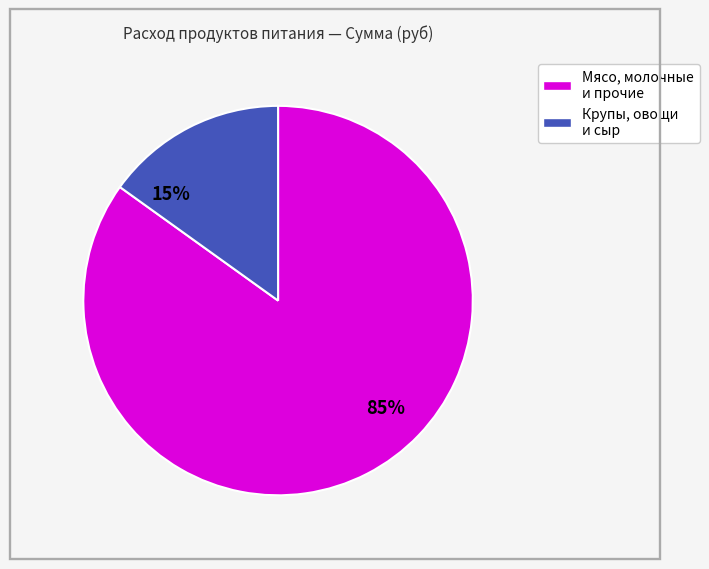

Count the number of slices in the pie.

2